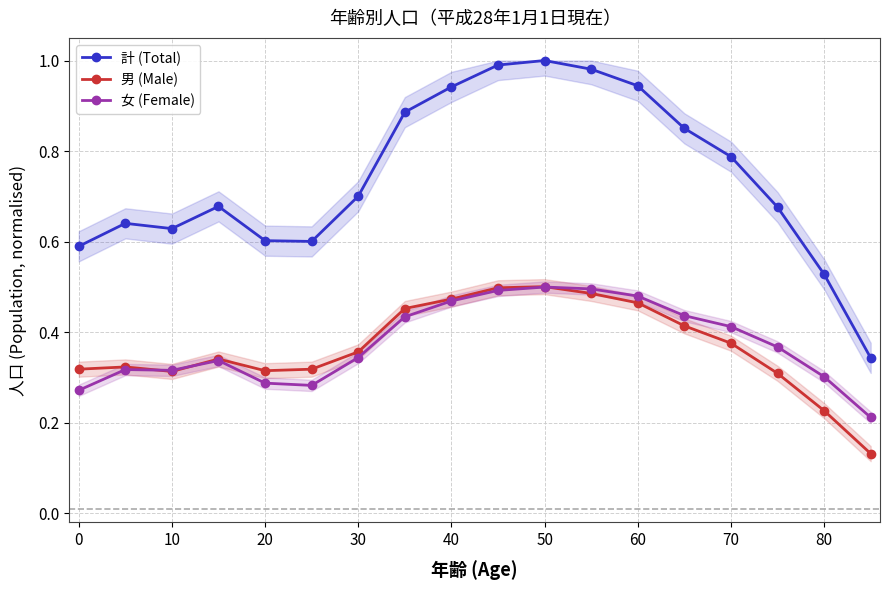

Reading left to right, transcribe all the data shown in this chart.

計 (Total): 0.6	0.6	0.6	0.7	0.6	0.6	0.7	0.9	0.9	1.0	1.0	1.0	0.9	0.9	0.8	0.7	0.5	0.3
男 (Male): 0.3	0.3	0.3	0.3	0.3	0.3	0.4	0.5	0.5	0.5	0.5	0.5	0.5	0.4	0.4	0.3	0.2	0.1
女 (Female): 0.3	0.3	0.3	0.3	0.3	0.3	0.3	0.4	0.5	0.5	0.5	0.5	0.5	0.4	0.4	0.4	0.3	0.2